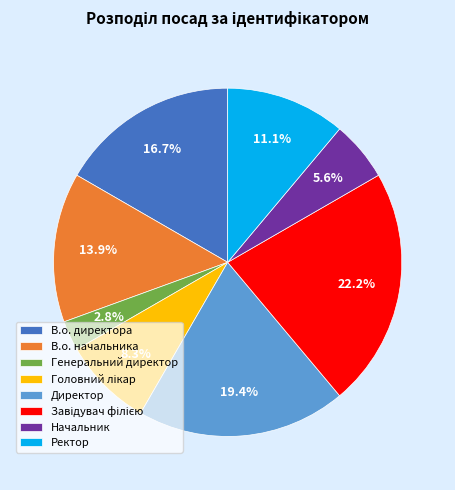

What percentage is NOT represented by Начальник?

94.4%